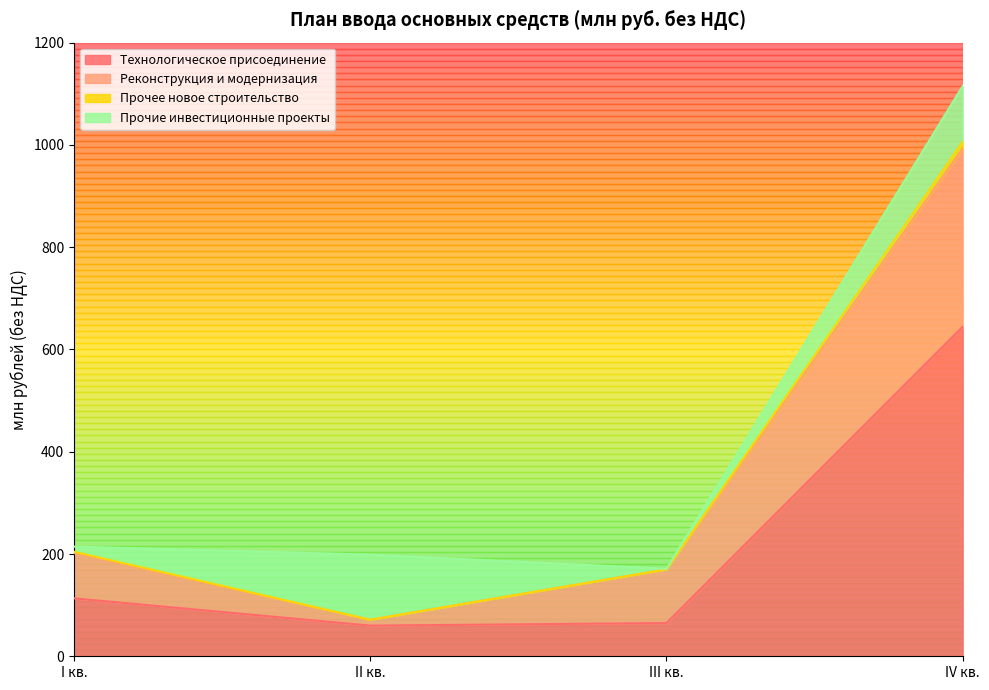

What is the highest value of the Технологическое присоединение series?

644.3